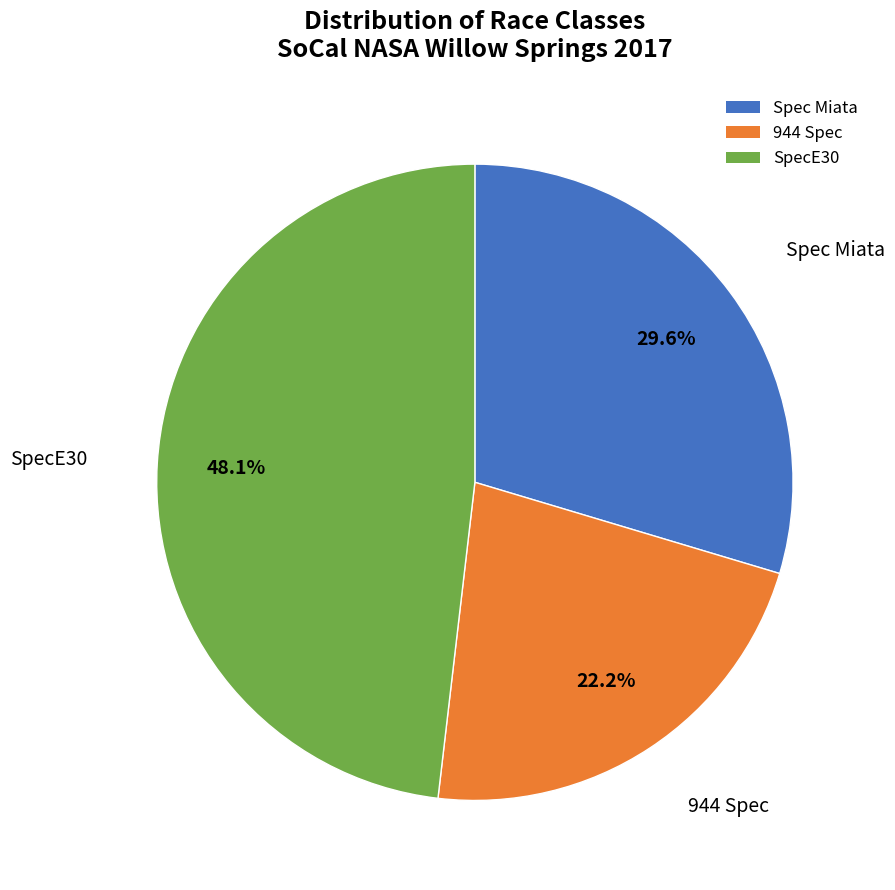

Count the number of slices in the pie.

3